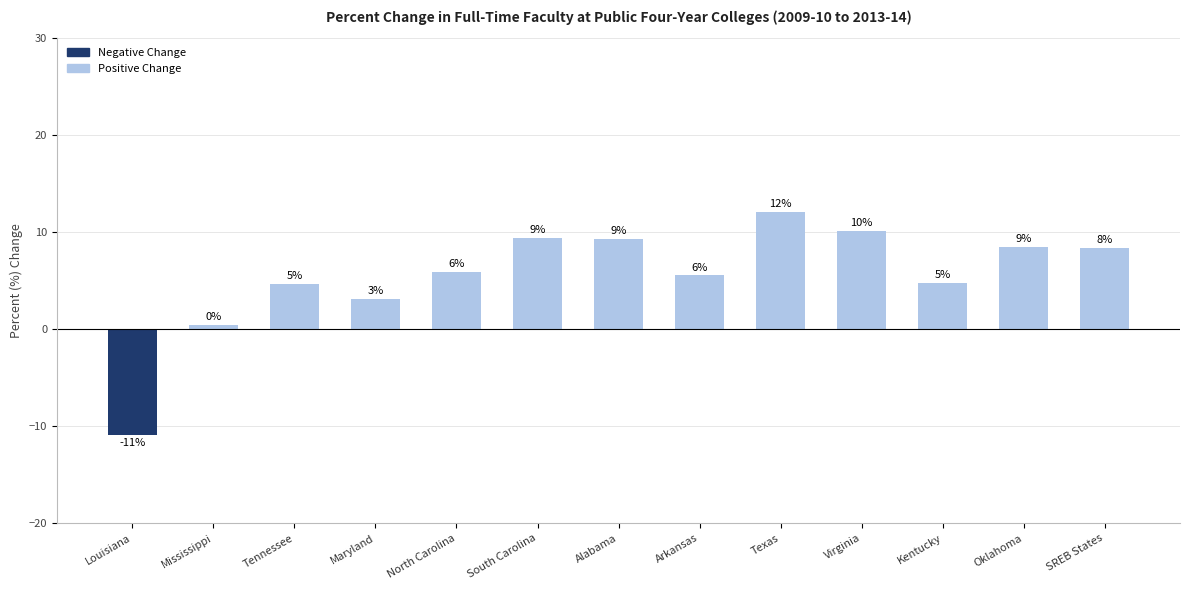

What is the difference between the values at North Carolina and Louisiana?

16.8